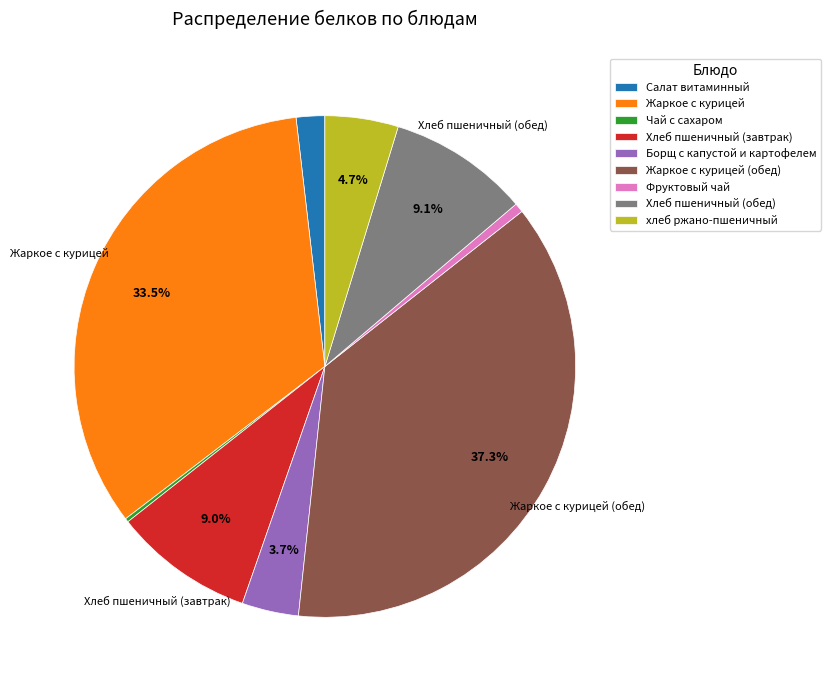

Is there any slice that represents more than half of the pie?

No